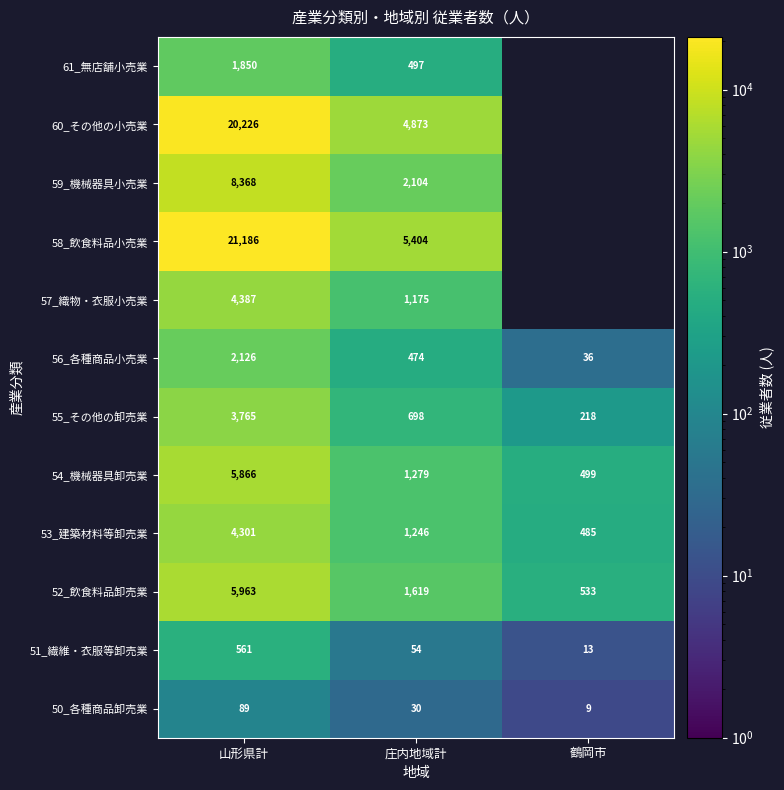

Where does the 54_機械器具卸売業 series first go above 1279?

山形県計